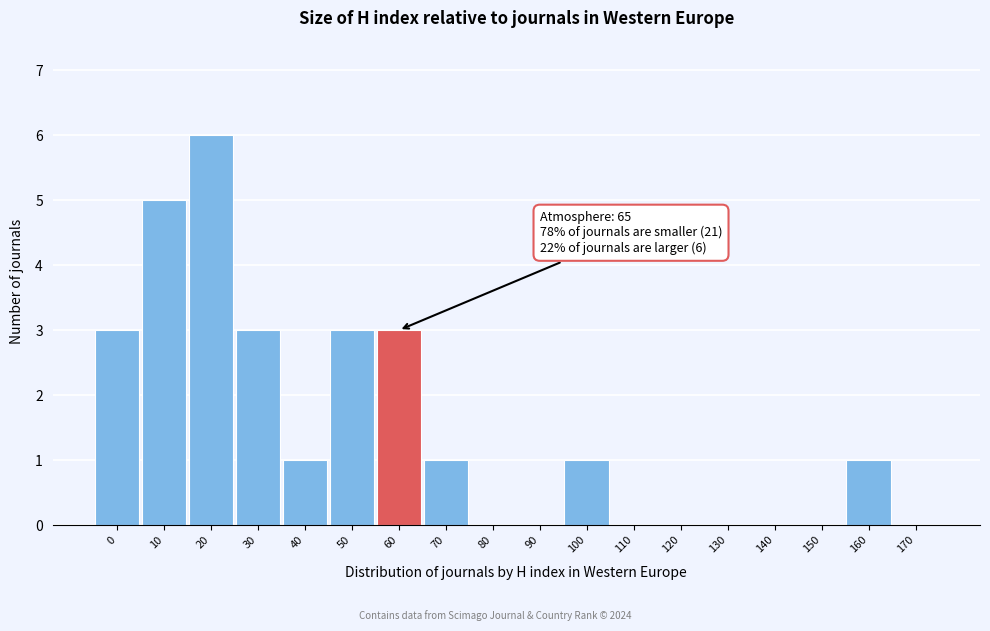

Reading left to right, list all the values displayed in this chart.

0=3	10=5	20=6	30=3	40=1	50=3	60=3	70=1	80=0	90=0	100=1	110=0	120=0	130=0	140=0	150=0	160=1	170=0